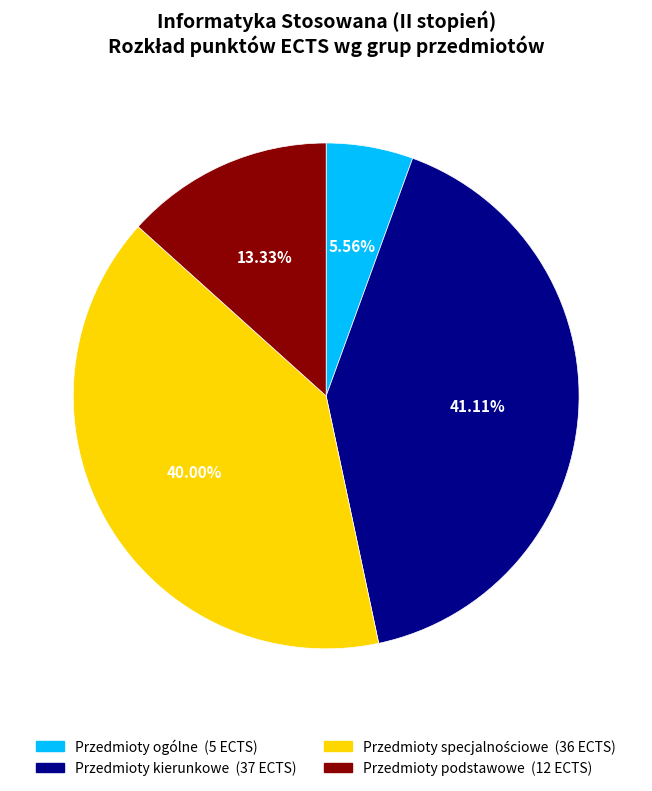

Between Przedmioty kierunkowe and Przedmioty podstawowe, which is larger?

Przedmioty kierunkowe